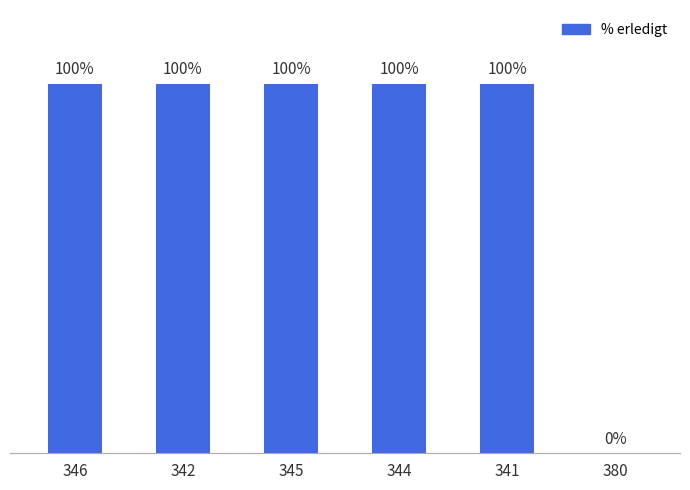

Are the bars horizontal?

No